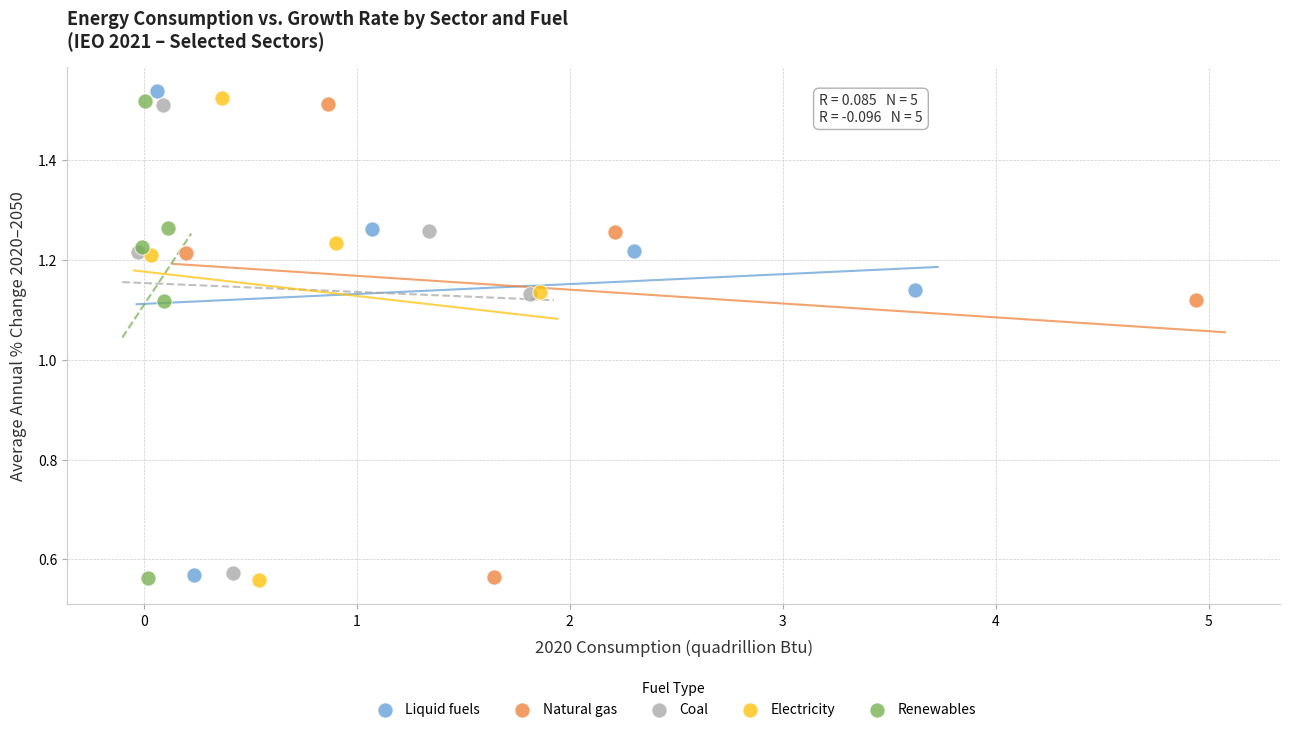

Which series has the widest spread of Y values?

Liquid fuels